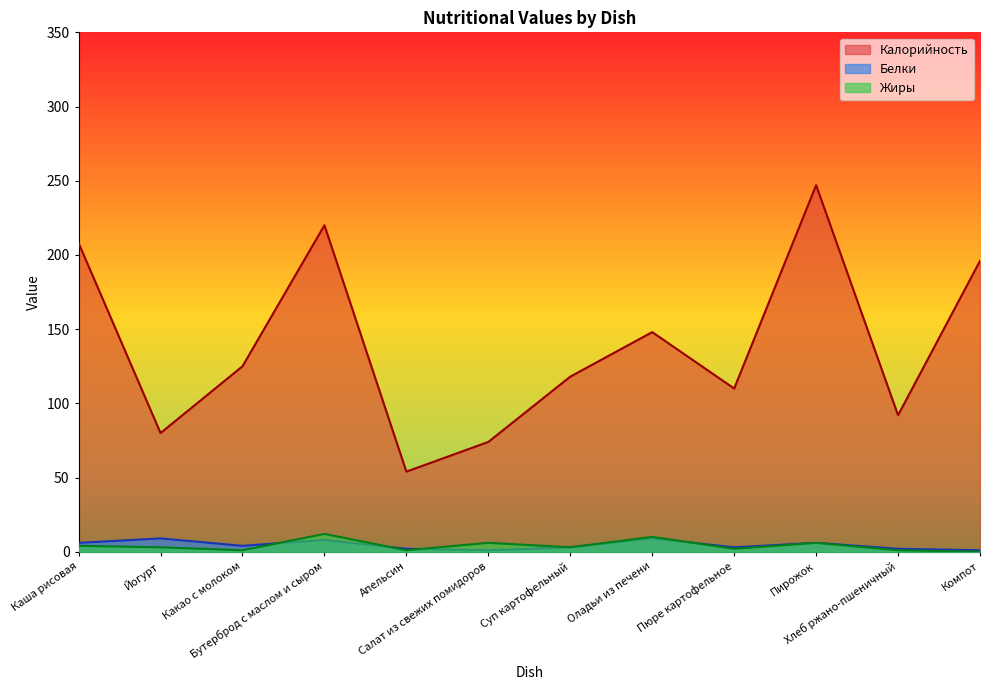

True or false: Калорийность and Жиры intersect in this chart.

False